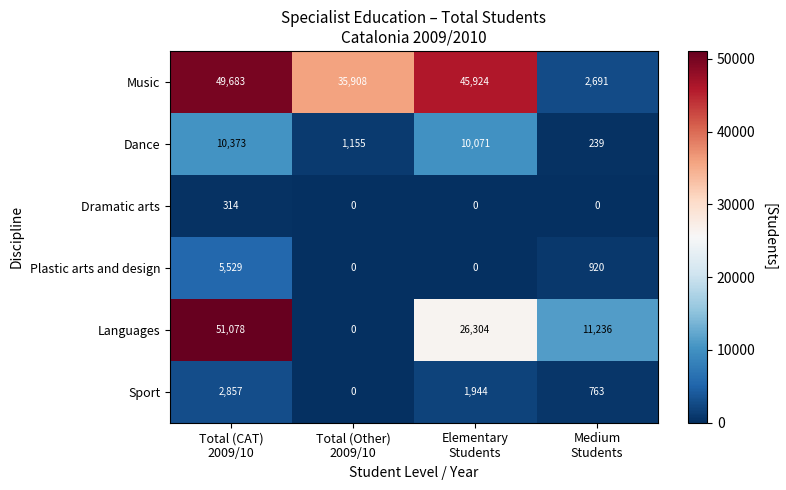

Count the Languages values in the range 11236 to 51078.

3